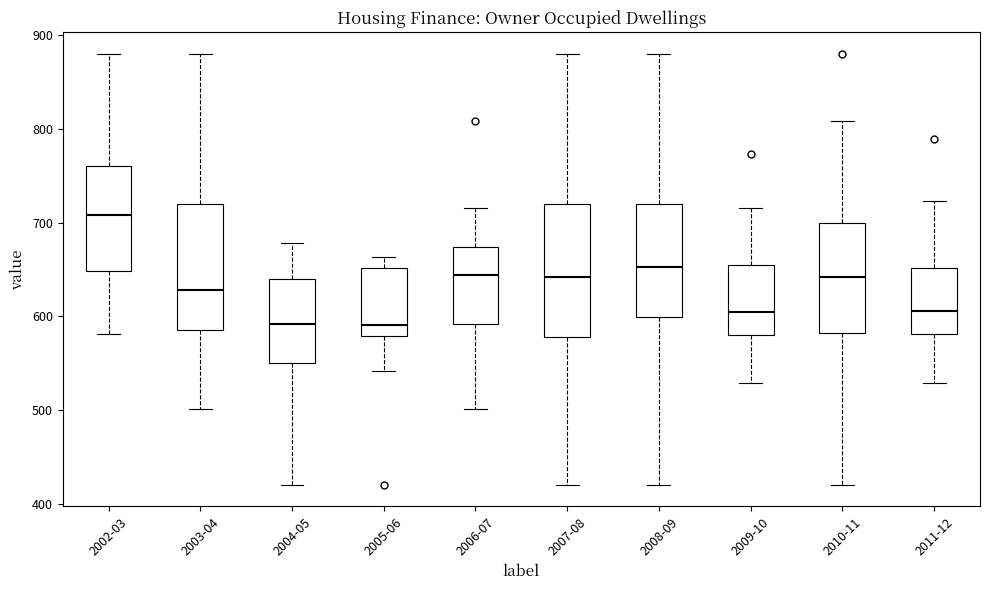

Where does the lower whisker of the box for 2007-08 end on the y-axis? The values are not printed on the chart, so give them approximately, as read against the axis.

420